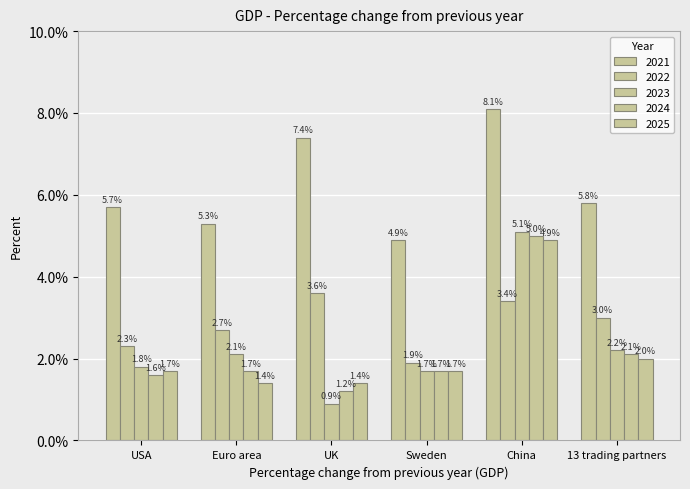

Does the chart contain stacked bars?

No